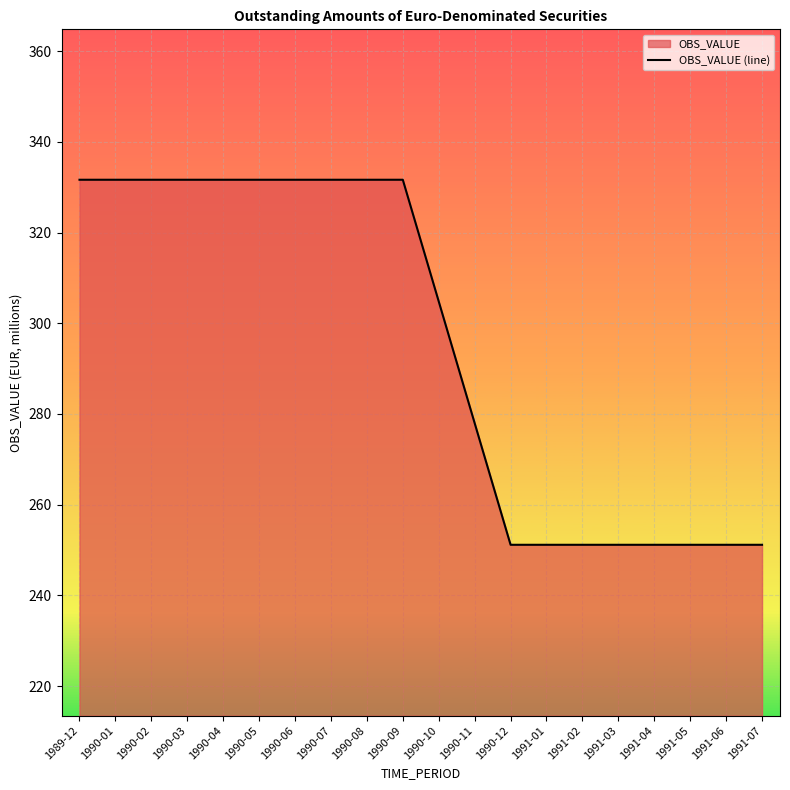

The value at 1990-05 is 331.6. True or false?

True